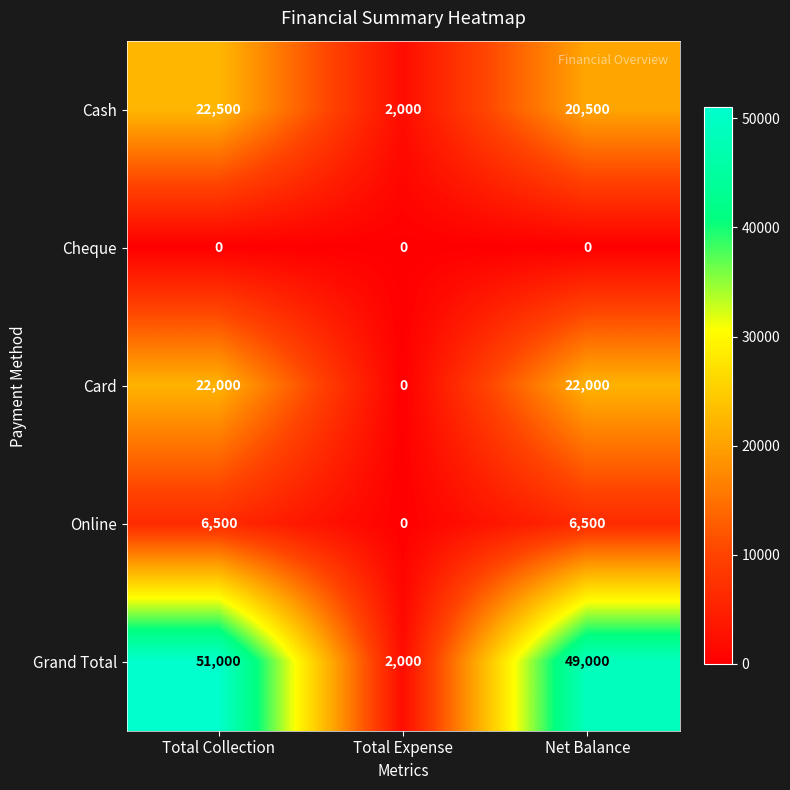

Reading right to left, what are all the values shown in this chart?

Cash: Net Balance=20500	Total Expense=2000	Total Collection=22500
Cheque: Net Balance=0	Total Expense=0	Total Collection=0
Card: Net Balance=22000	Total Expense=0	Total Collection=22000
Online: Net Balance=6500	Total Expense=0	Total Collection=6500
Grand Total: Net Balance=49000	Total Expense=2000	Total Collection=51000